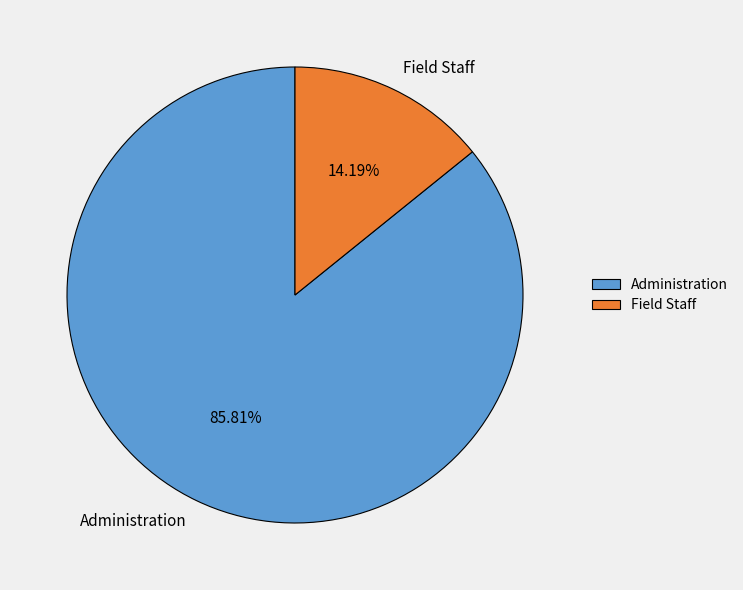

Approximately how many times larger is the value at Field Staff compared to Administration?

0.2